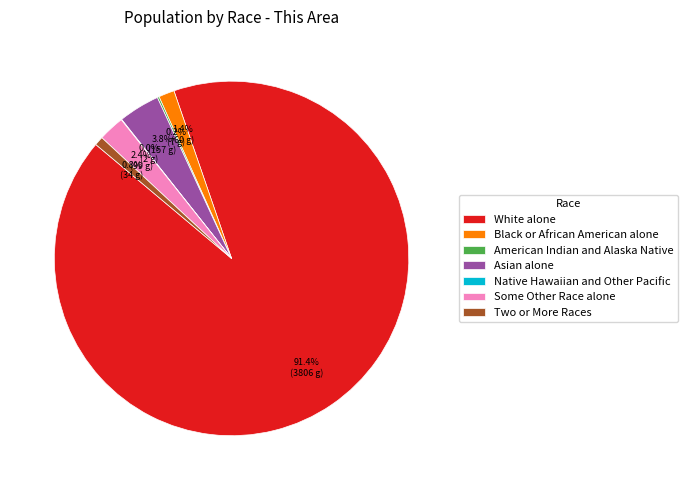

Is the sum of Black or African American alone and Two or More Races greater than half?

No